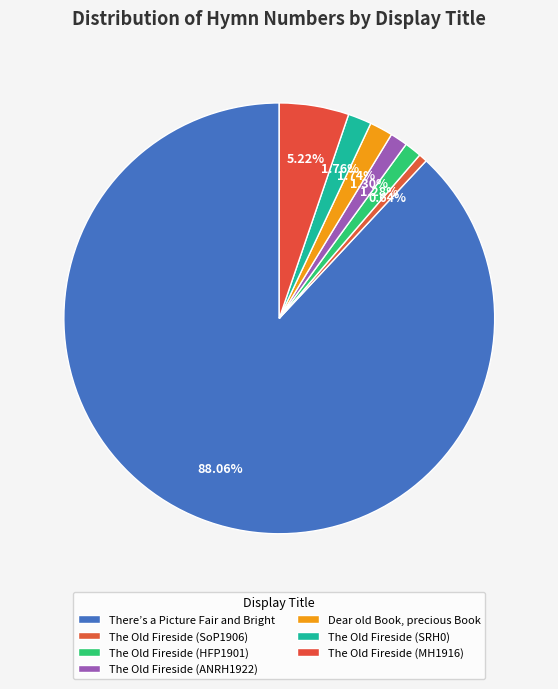

Count the number of slices in the pie.

7